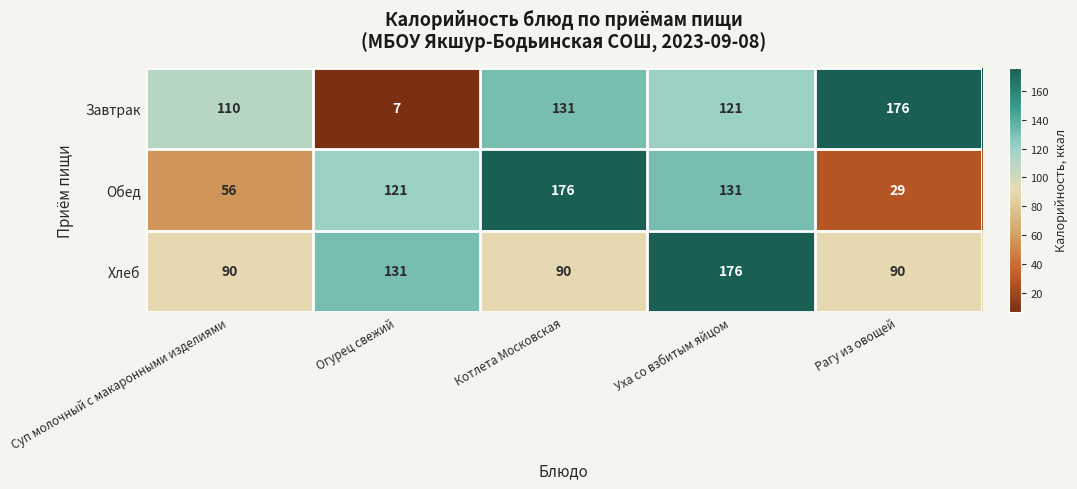

What is the total value across all series at Уха со взбитым яйцом?

428